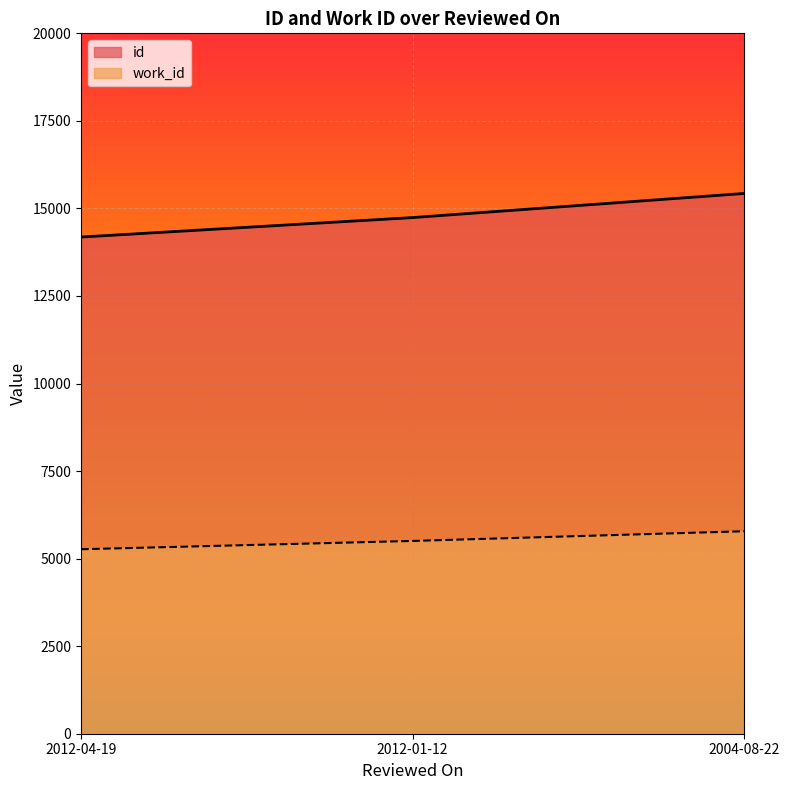

What is the total value across all series at 2012-01-12?

20244